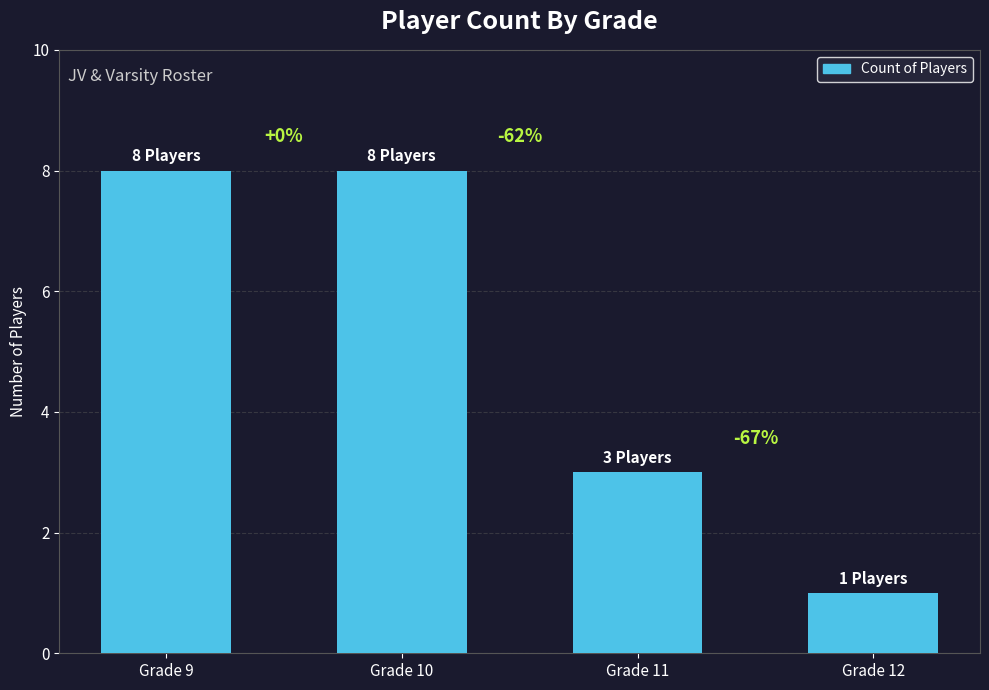

Is it true that the value at Grade 11 is 1?

False